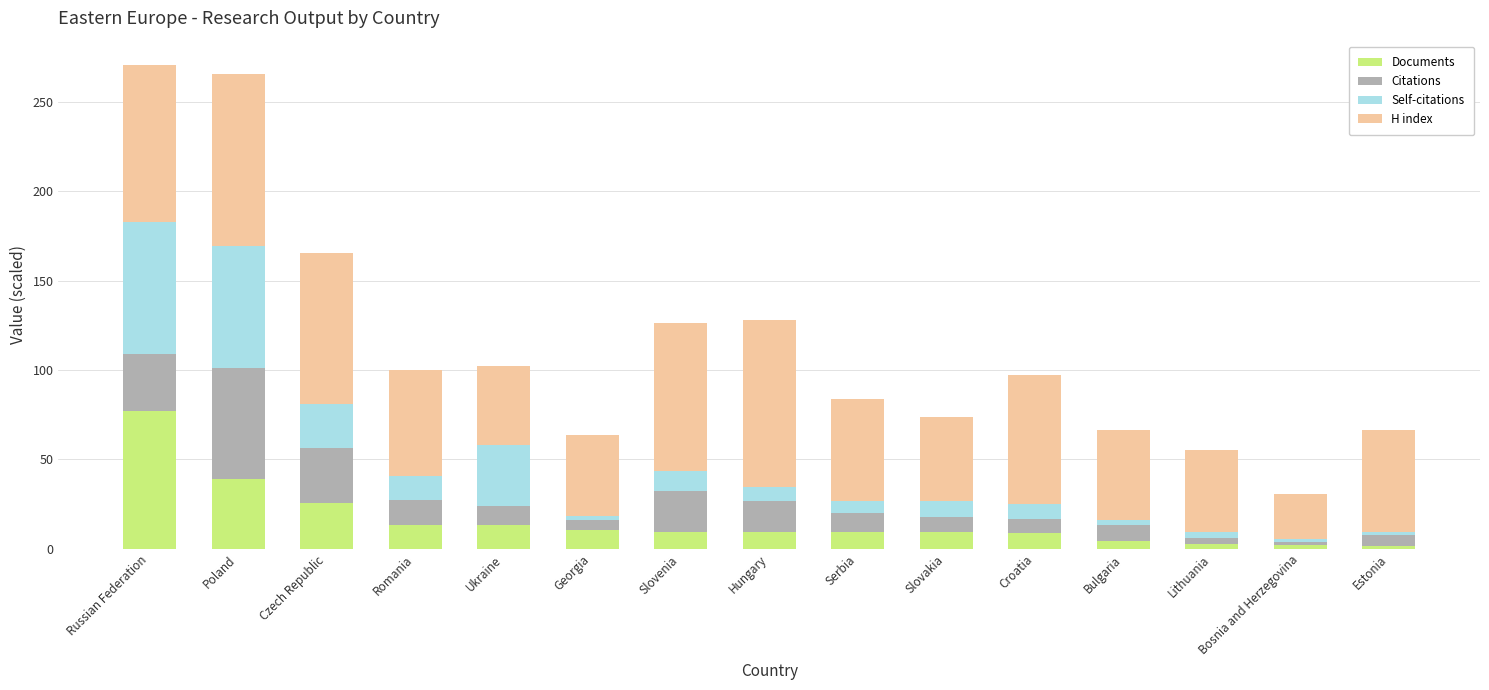

At which label does Documents reach its peak?

Russian Federation